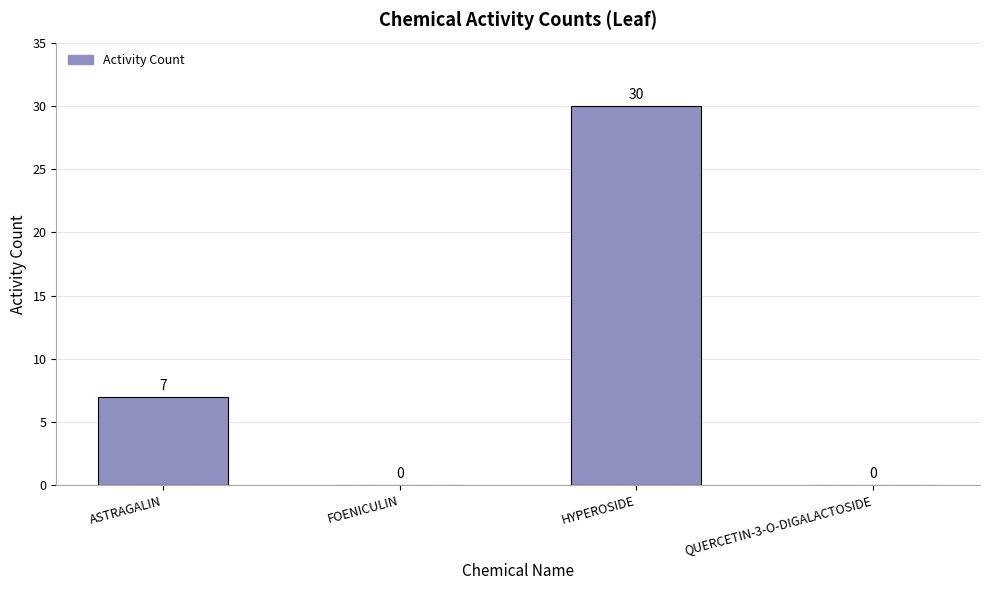

Are the bars horizontal?

No